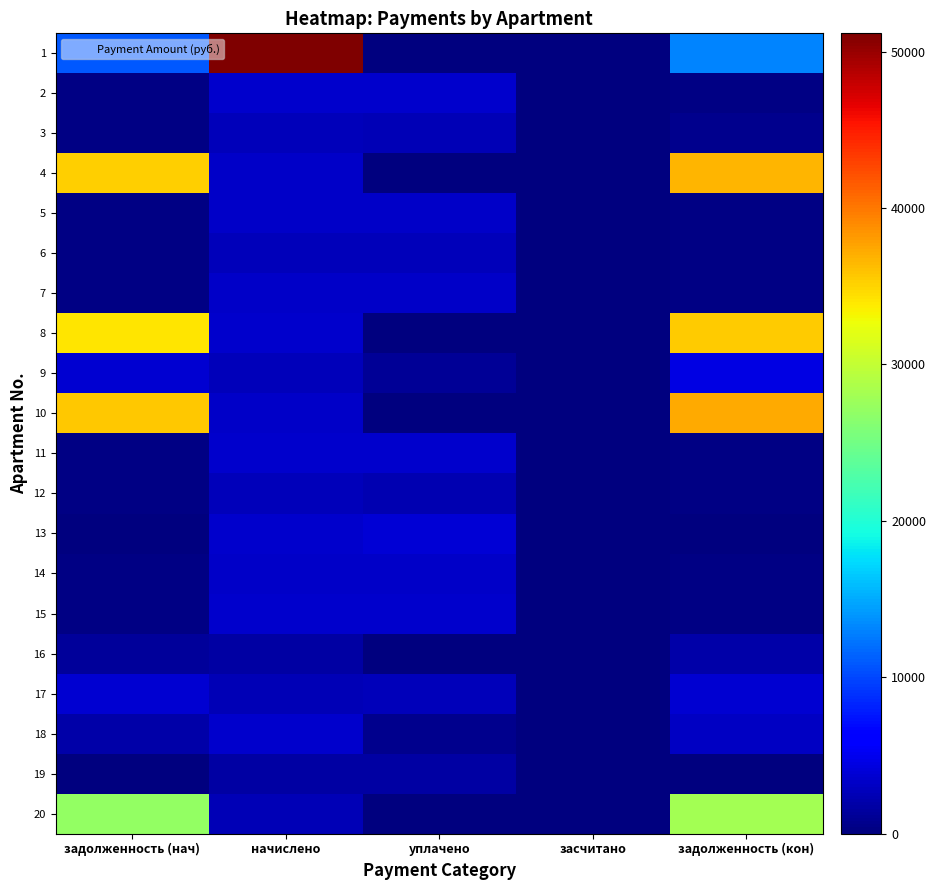

Reading left to right, transcribe all the data shown in this chart.

1: задолженность (нач)=10961.0	начислено=51163.1	уплачено=0.0	засчитано=0.0	задолженность (кон)=13103.6
2: задолженность (нач)=382.4	начислено=3441.7	уплачено=3441.9	засчитано=0.0	задолженность (кон)=382.2
3: задолженность (нач)=301.7	начислено=2715.1	уплачено=2413.4	засчитано=0.0	задолженность (кон)=603.4
4: задолженность (нач)=35223.7	начислено=3316.1	уплачено=0.0	засчитано=0.0	задолженность (кон)=36684.2
5: задолженность (нач)=374.5	начислено=3370.7	уплачено=3370.7	засчитано=0.0	задолженность (кон)=374.5
6: задолженность (нач)=295.6	начислено=2660.5	уплачено=2660.5	засчитано=0.0	задолженность (кон)=295.6
7: задолженность (нач)=370.3	начислено=3332.4	уплачено=3332.4	засчитано=0.0	задолженность (кон)=370.3
8: задолженность (нач)=34016.9	начислено=3408.9	уплачено=0.0	засчитано=0.0	задолженность (кон)=35545.2
9: задолженность (нач)=3677.5	начислено=2660.5	уплачено=1170.0	засчитано=0.0	задолженность (кон)=4590.2
10: задолженность (нач)=35737.8	начислено=3370.7	уплачено=0.0	засчитано=0.0	задолженность (кон)=37221.8
11: задолженность (нач)=377.1	начислено=3397.9	уплачено=3398.2	засчитано=0.0	задолженность (кон)=377.0
12: задолженность (нач)=297.4	начислено=2676.9	уплачено=2379.4	засчитано=0.0	задолженность (кон)=297.4
13: задолженность (нач)=0.0	начислено=3419.8	уплачено=3799.8	засчитано=0.0	задолженность (кон)=0.0
14: задолженность (нач)=370.9	начислено=3337.9	уплачено=3337.9	засчитано=0.0	задолженность (кон)=370.9
15: задолженность (нач)=378.2	начислено=3403.4	уплачено=3403.4	засчитано=0.0	задолженность (кон)=378.2
16: задолженность (нач)=1303.5	начислено=1655.3	уплачено=0.0	засчитано=0.0	задолженность (кон)=1873.3
17: задолженность (нач)=3737.6	начислено=2436.5	уплачено=2700.0	засчитано=0.0	задолженность (кон)=3674.6
18: задолженность (нач)=1913.2	начислено=3419.8	уплачено=760.0	засчитано=0.0	задолженность (кон)=3081.2
19: задолженность (нач)=0.0	начислено=1655.3	уплачено=1655.3	засчитано=0.0	задолженность (кон)=0.0
20: задолженность (нач)=27090.7	начислено=2442.0	уплачено=0.0	засчитано=0.0	задолженность (кон)=28176.1